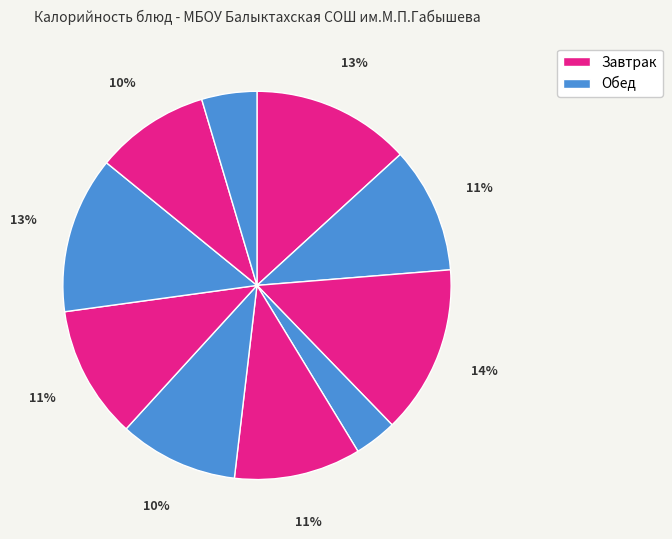

Count the number of slices in the pie.

10